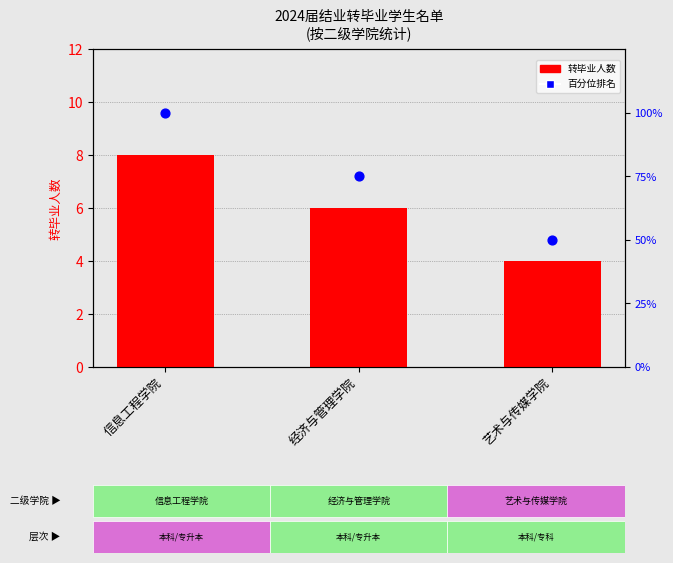

Which series contains the lowest Y value?

转毕业人数